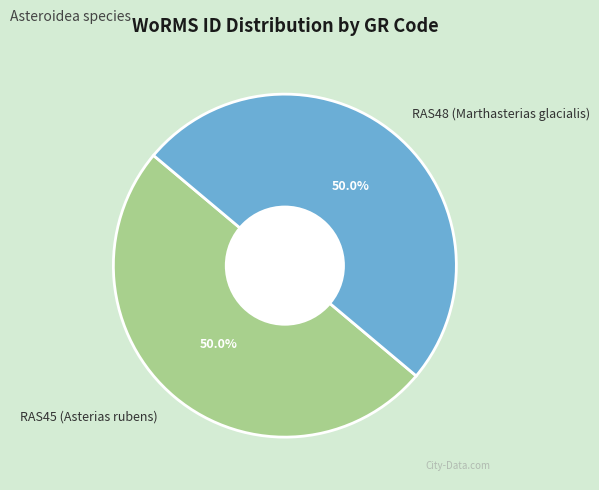

How many segments does this pie chart have?

2